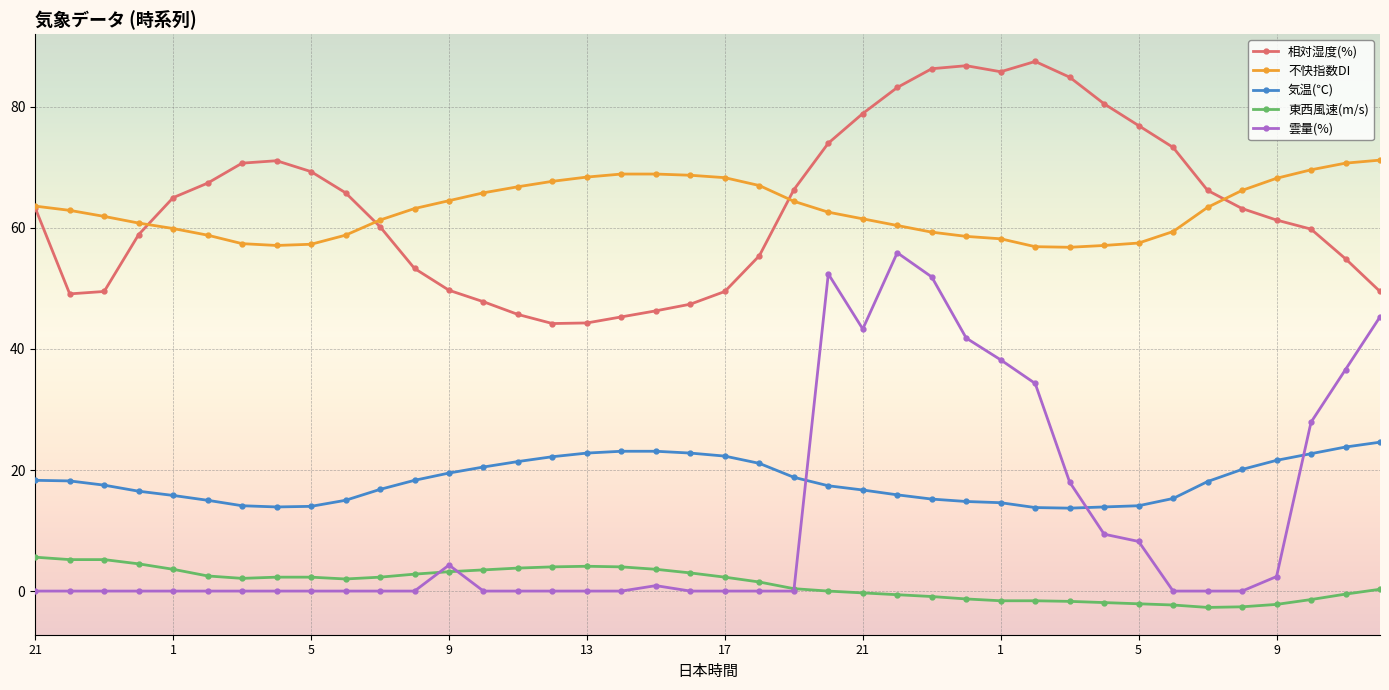

Which series has the largest range (max minus min)?

雲量(%)